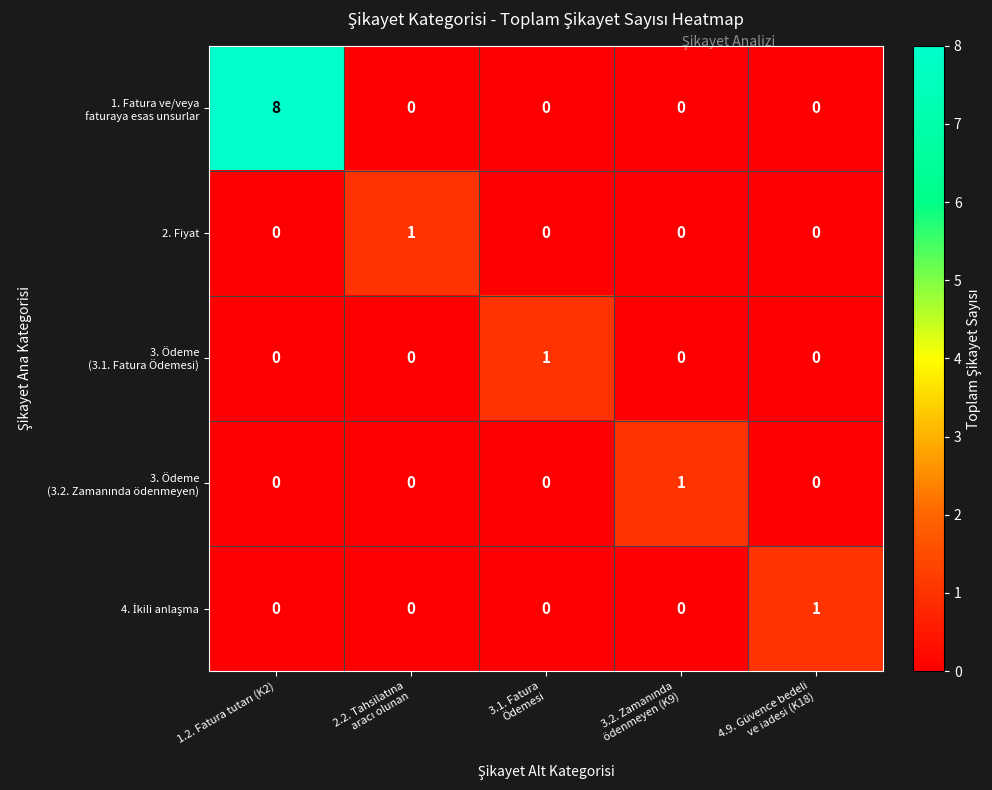

What is the greatest value displayed?

8